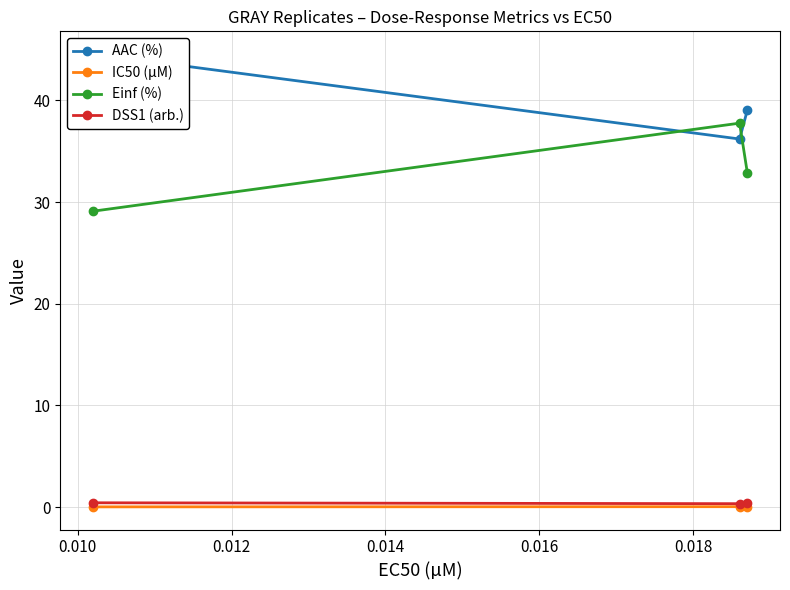

Reading left to right, what are all the values shown in this chart?

AAC (%): 44.6	36.2	39.0
IC50 (µM): 0.0	0.0	0.0
Einf (%): 29.1	37.8	32.9
DSS1 (arb.): 0.4	0.3	0.4